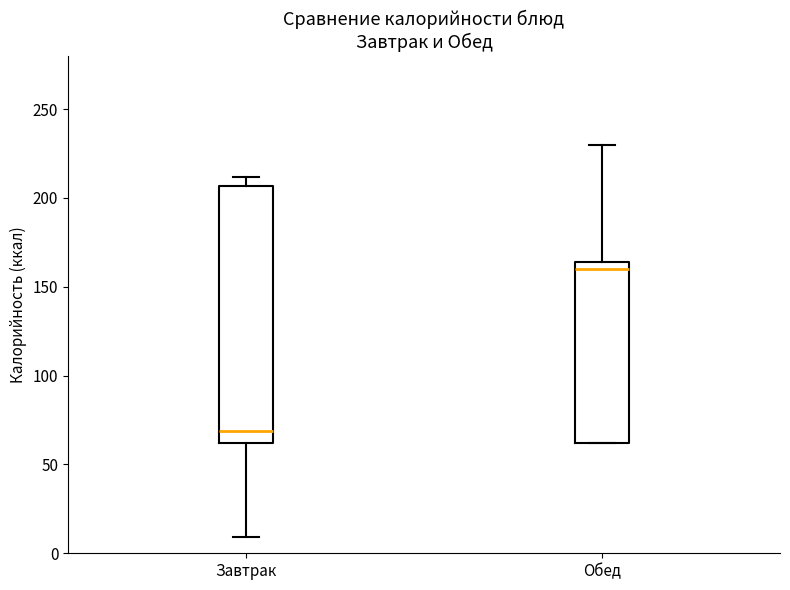

Which box has the lowest median line?

Завтрак